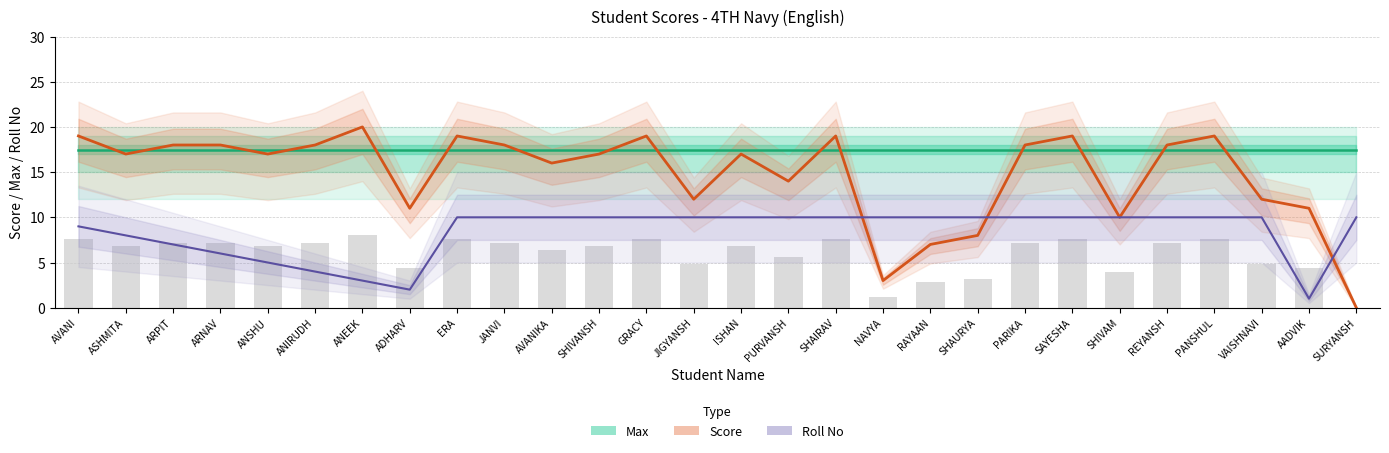

Rank the series at ASHMITA from highest to lowest value.

Max, Score, Roll No